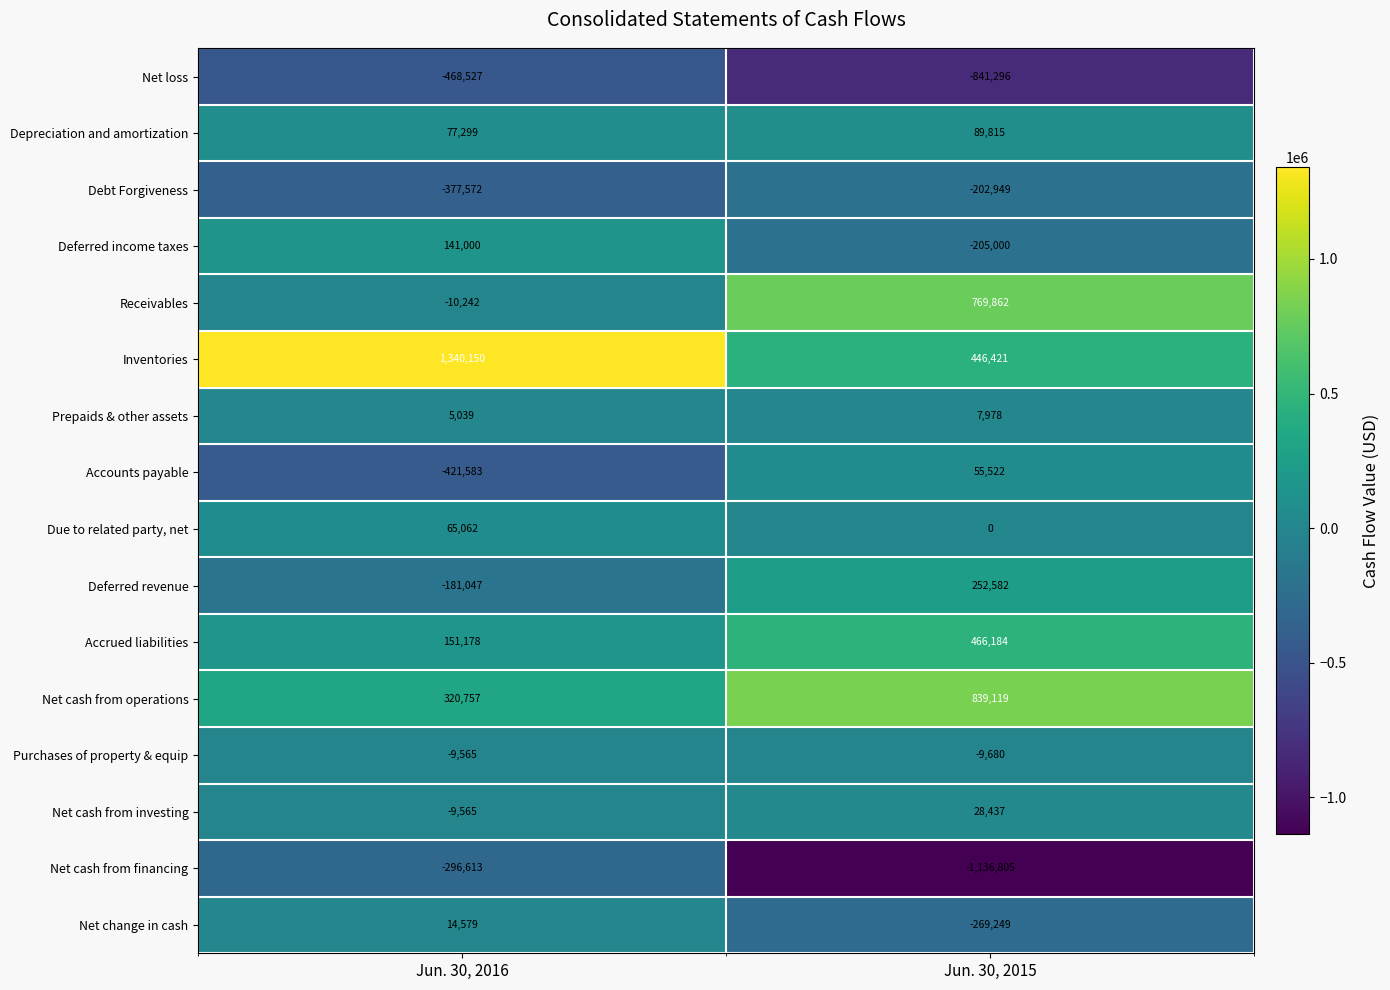

Which series has the largest total across all categories?

Inventories